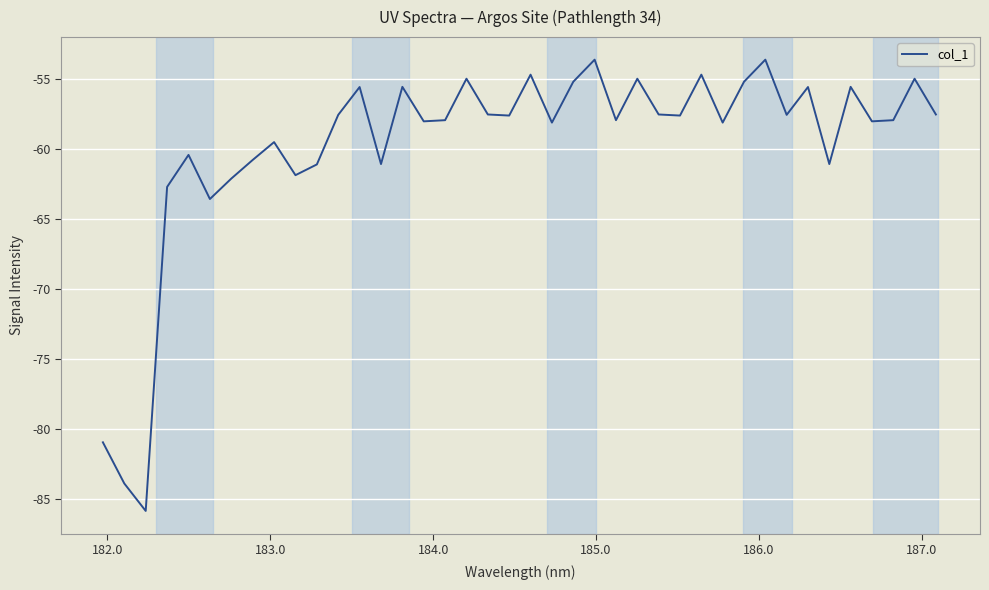

What is the difference between the maximum and minimum values?

32.2